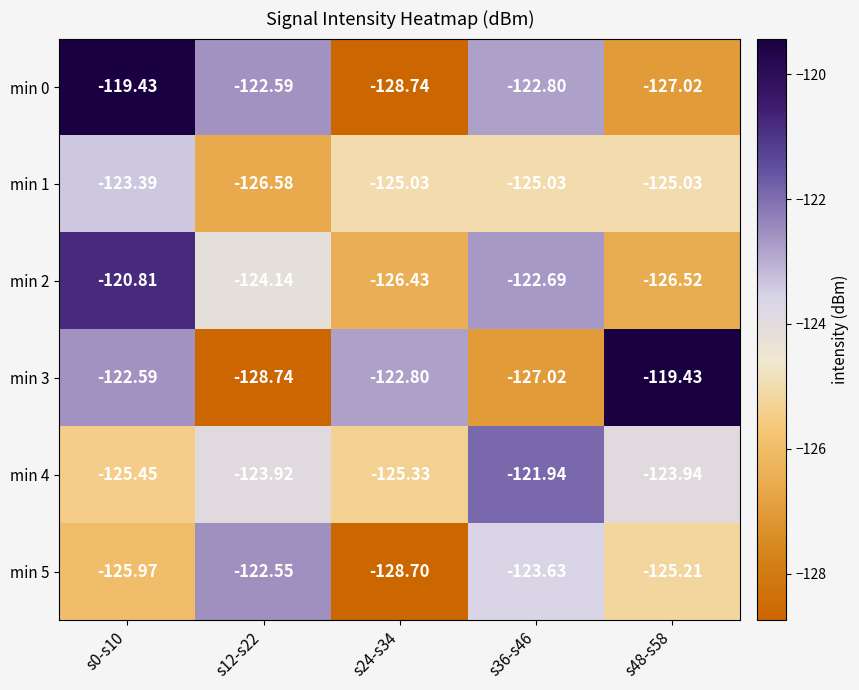

Is the value of min 1 at s36-s46 greater than the value of min 3 at s0-s10?

No